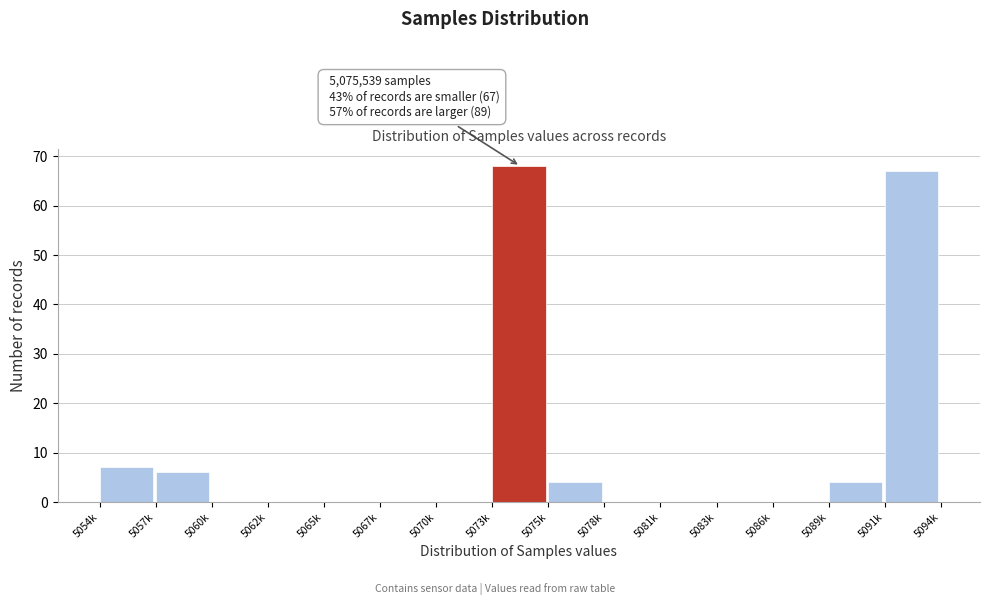

Reading left to right, extract all data points from this chart.

5054k=7	5057k=6	5060k=0	5062k=0	5065k=0	5067k=0	5070k=0	5073k=68	5075k=4	5078k=0	5081k=0	5083k=0	5086k=0	5089k=4	5091k=67